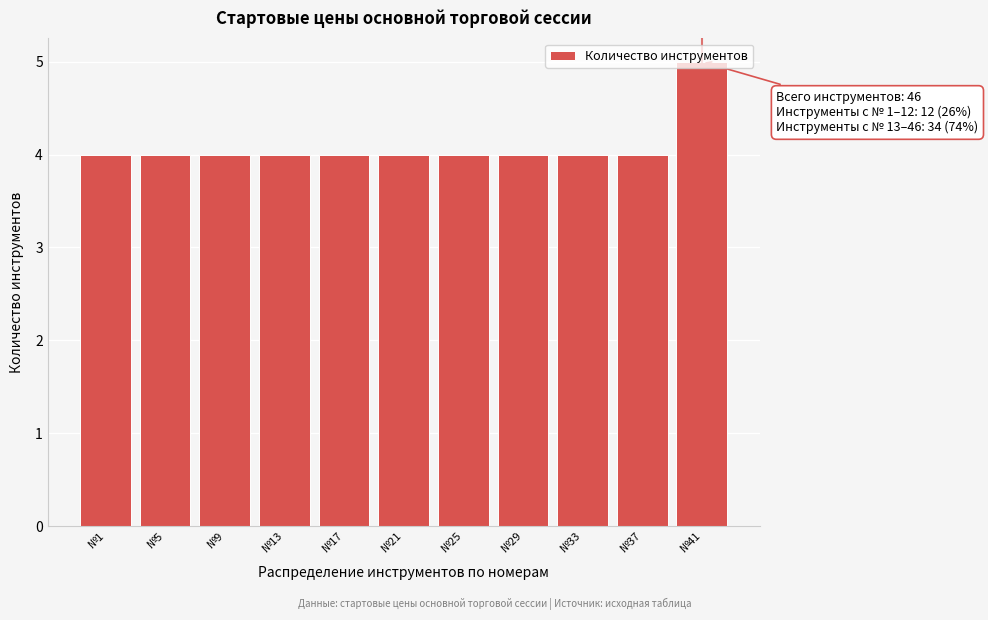

Approximately how many times larger is the value at №21 compared to №5?

1.0